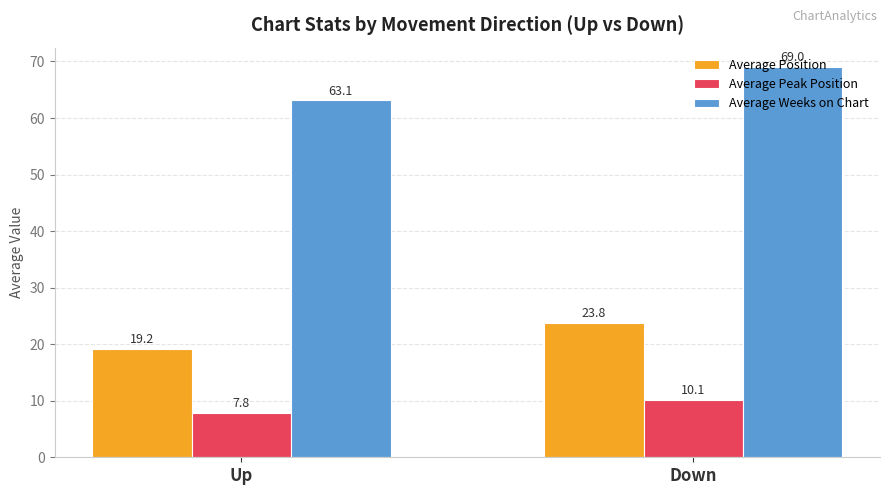

Is it true that Average Weeks on Chart equals 119.5 at Down?

False